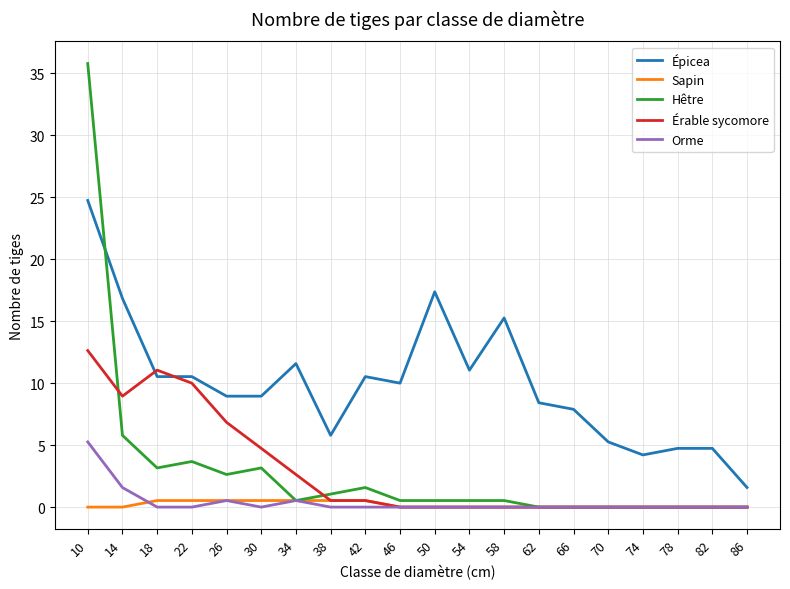

What is the approximate value of Épicea at 66?

7.9